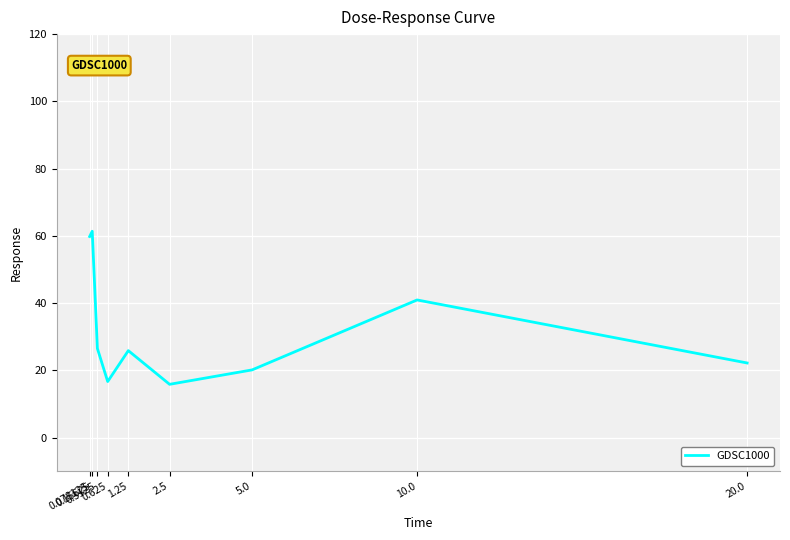

Does the chart display data point markers on the line(s)?

No